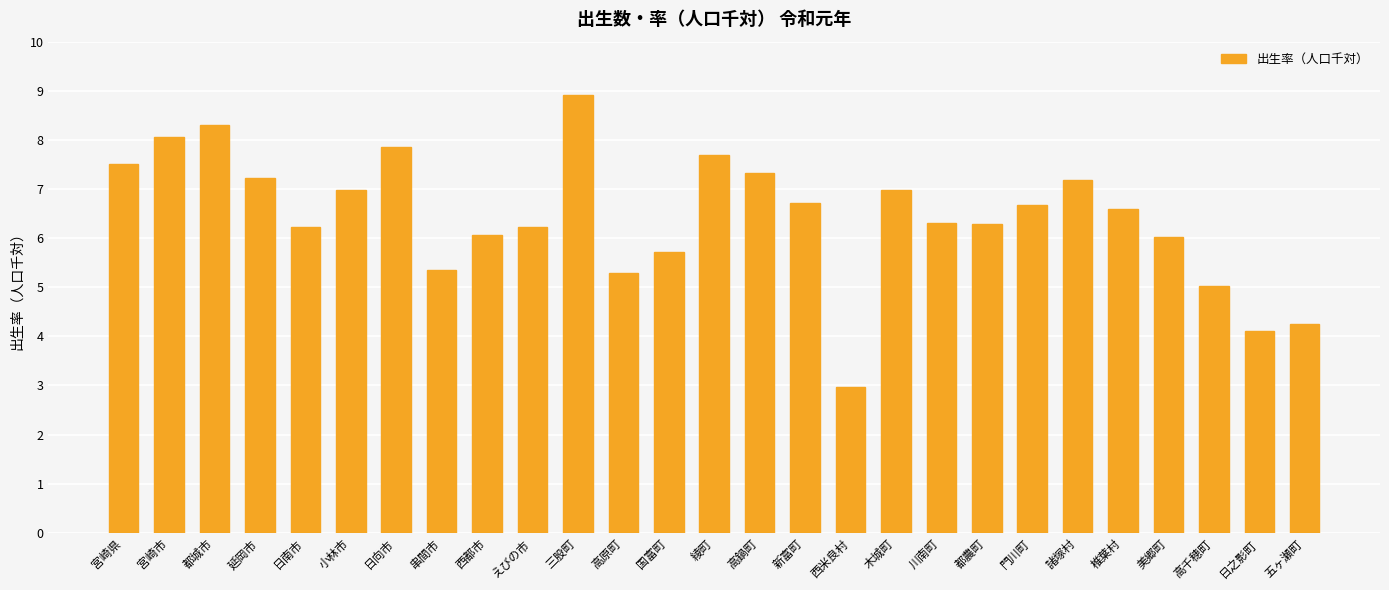

What is the label of the 18th bar from the right?

えびの市